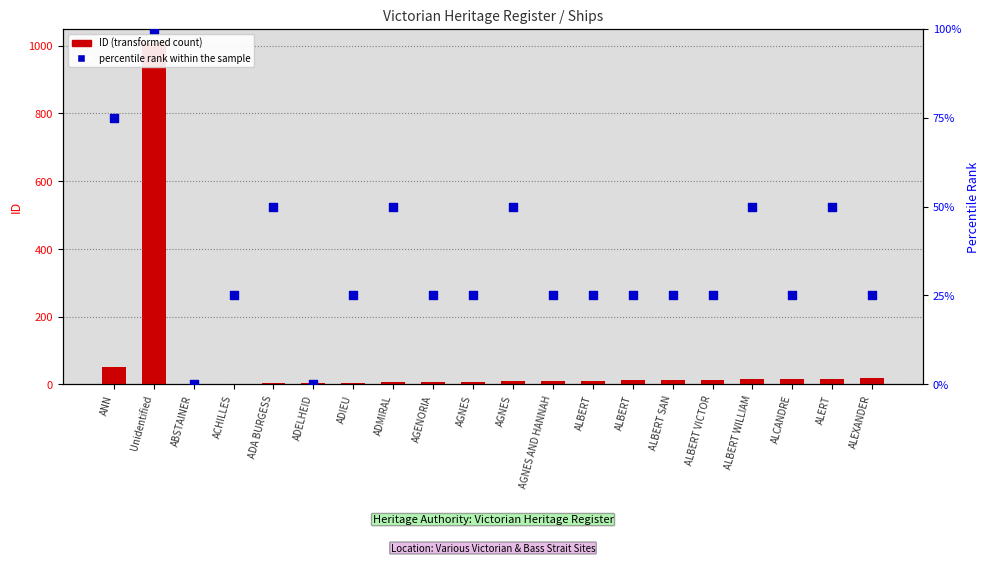

At how many categories does at least one series exceed 398?

1